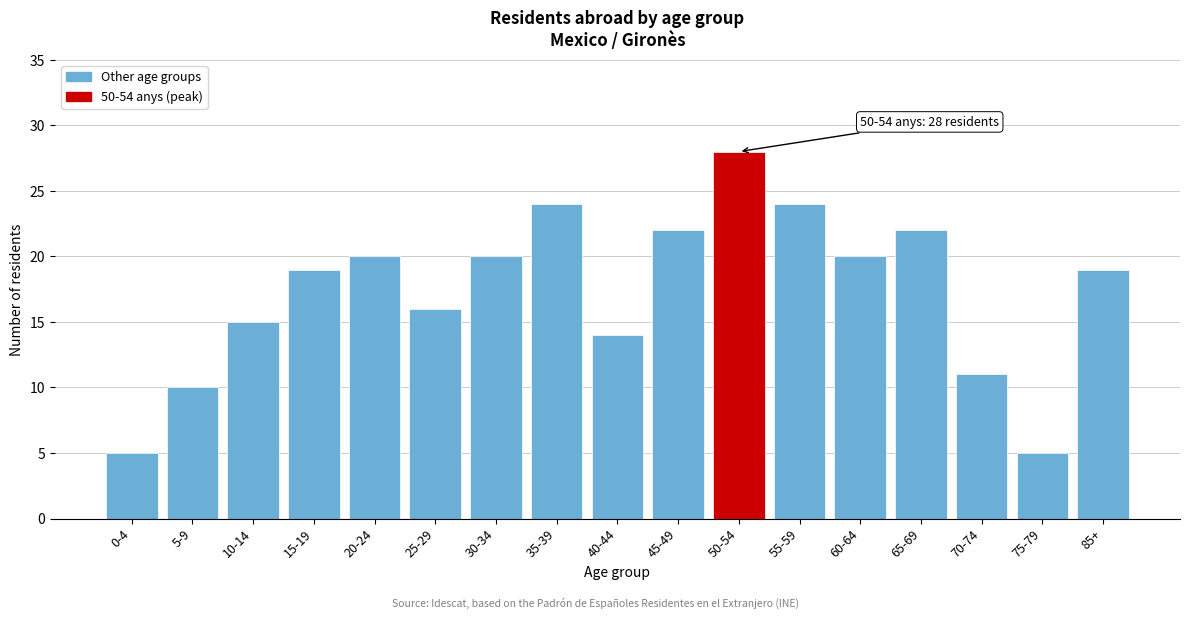

Reading left to right, what are all the values shown in this chart?

5	10	15	19	20	16	20	24	14	22	28	24	20	22	11	5	19